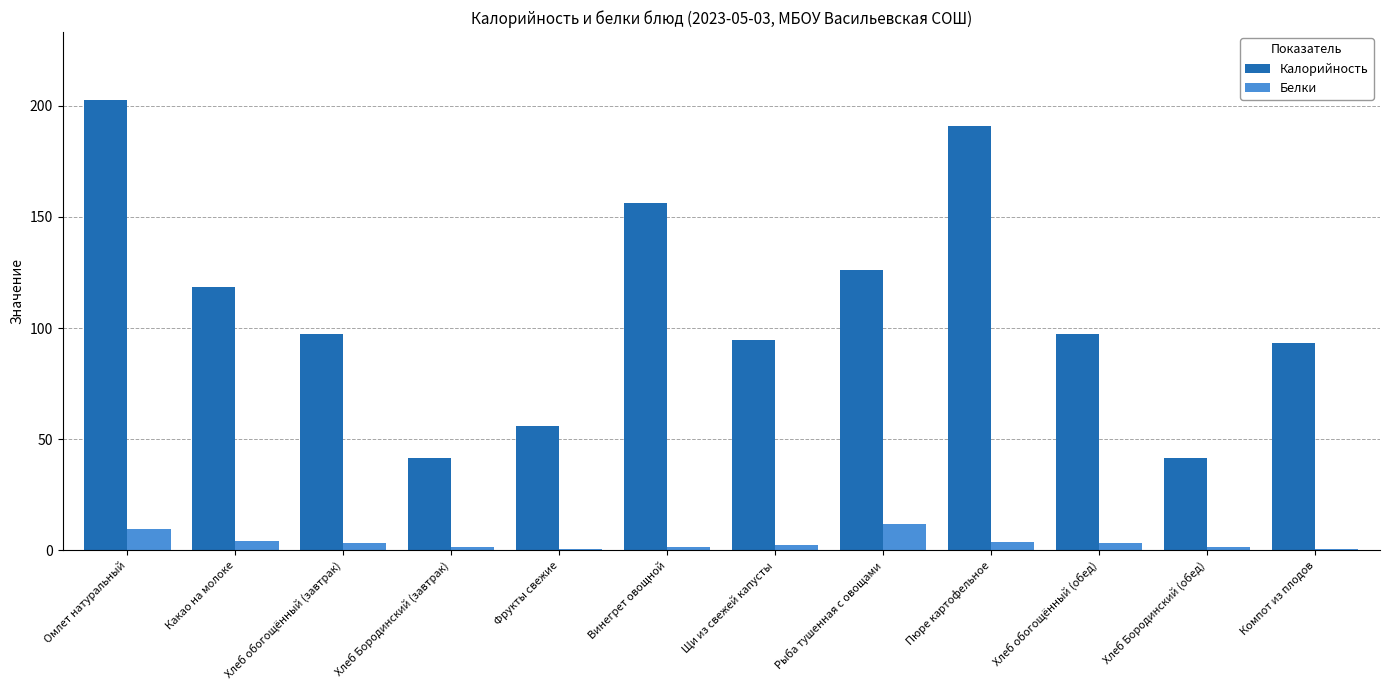

How many series are shown in this chart?

2